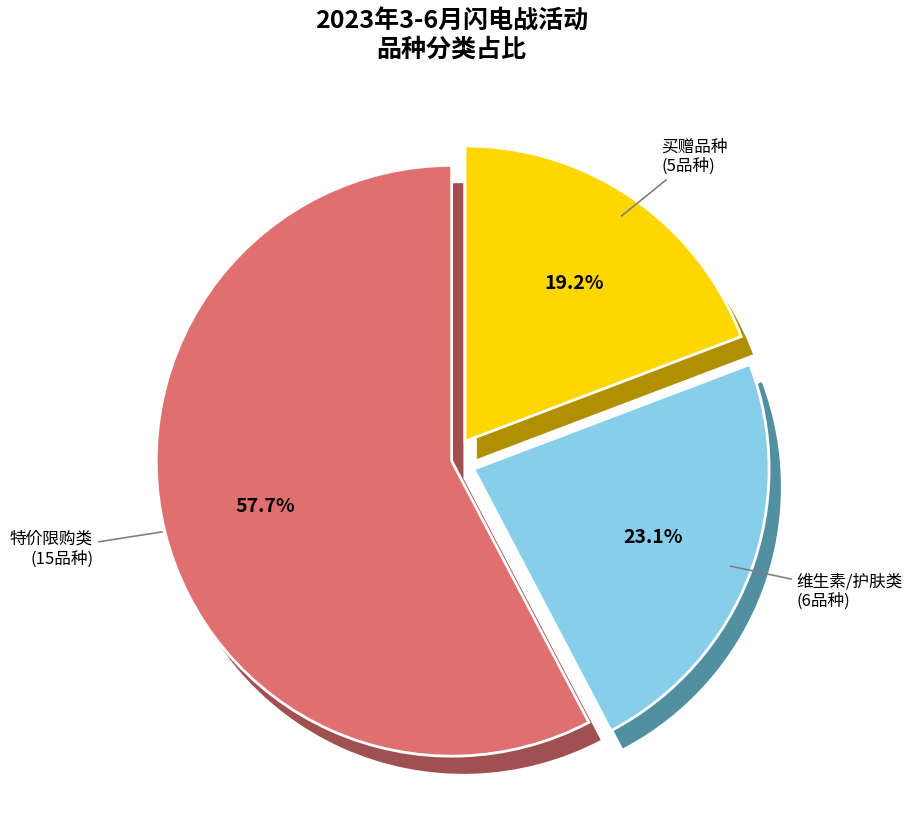

Which slice is the largest?

武汉五景药业有限公司